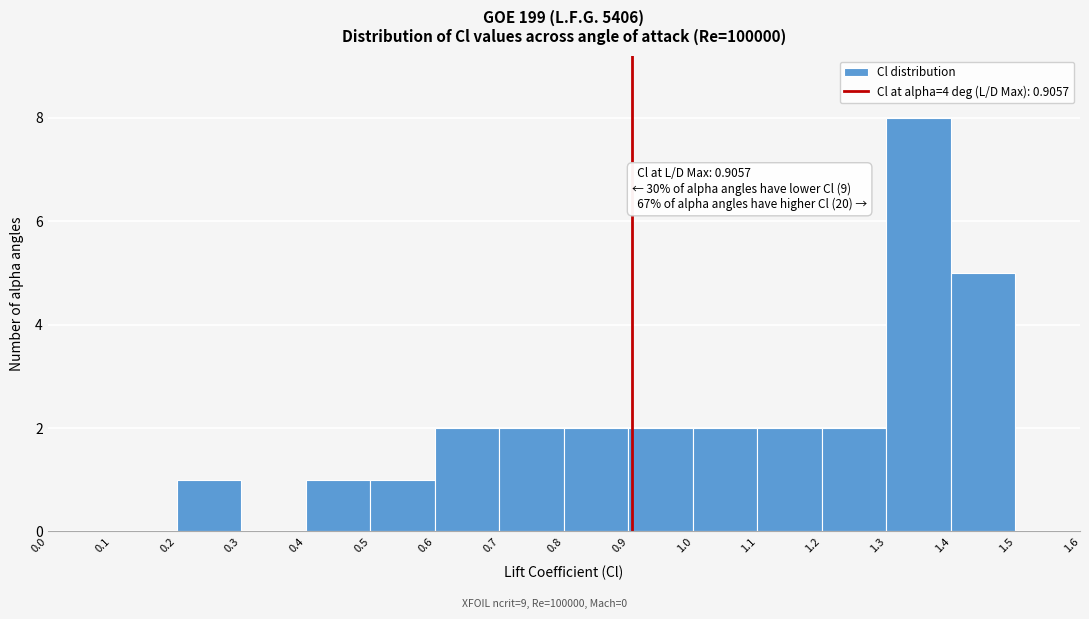

Which range on the x-axis has the tallest bar?

1.3 to 1.4